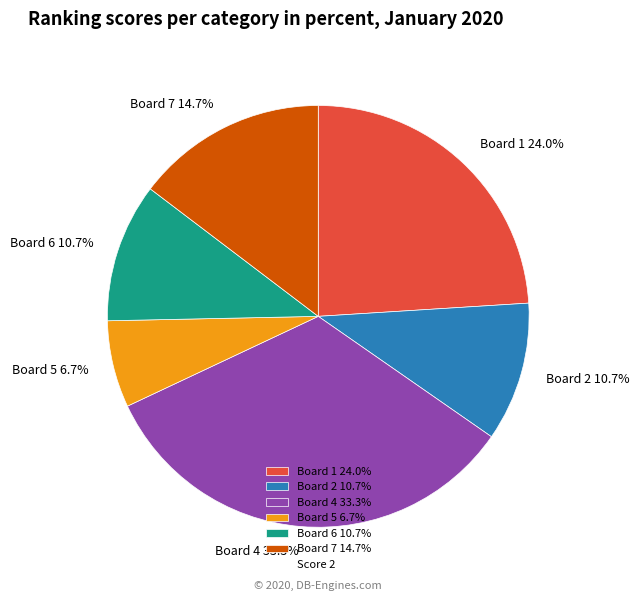

Count the number of slices in the pie.

6